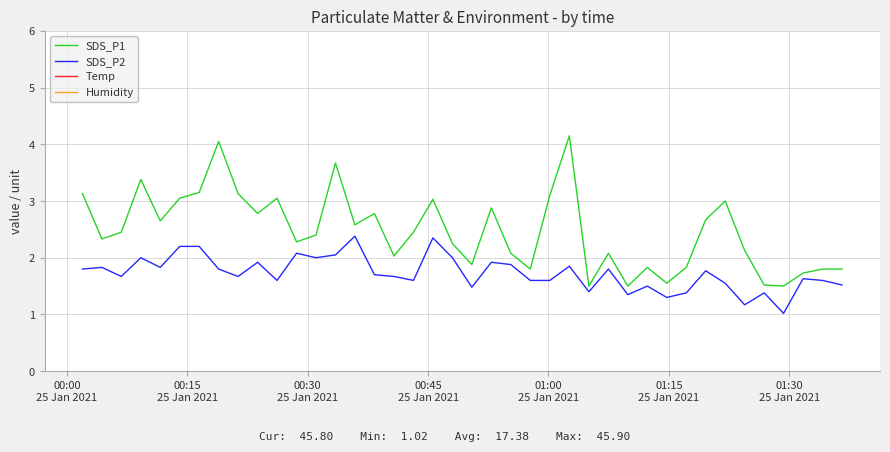

In Temp, how many points are lower than both neighbors (excluding endpoints)?

1